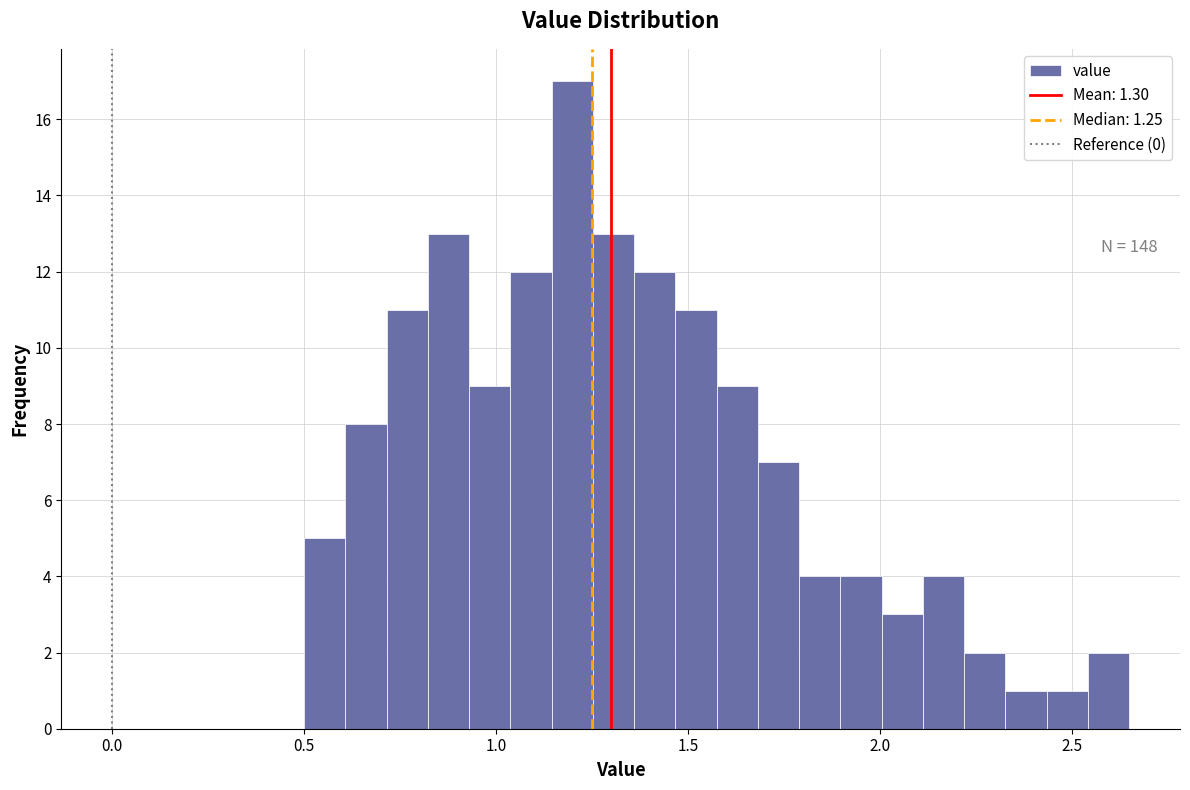

Around what value on the x-axis is the tallest bar? Give the approximate position of its centre, as read against the axis.

1.20